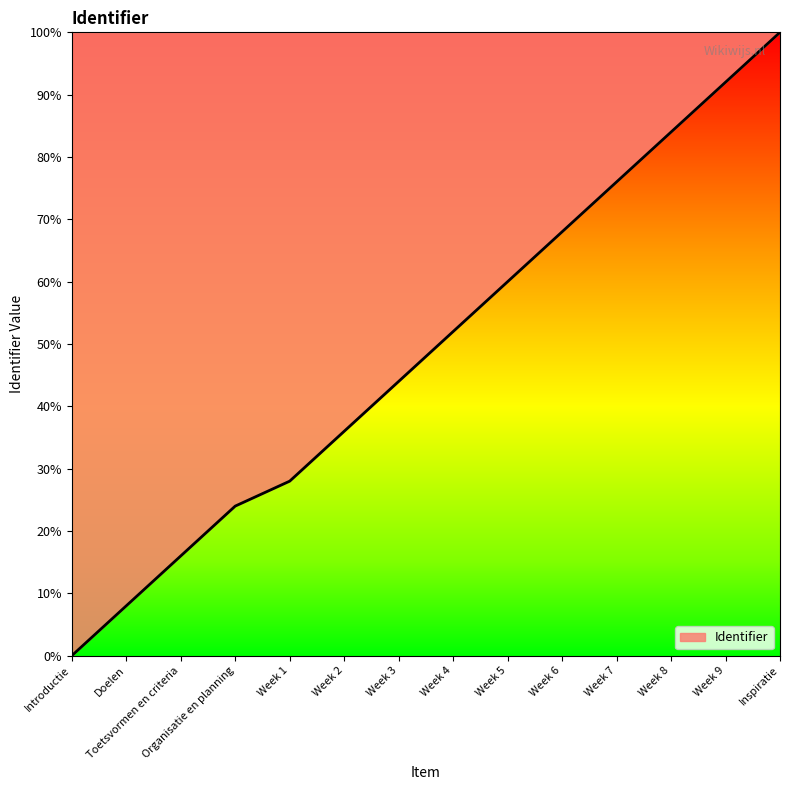

How many lines are shown in the chart?

1